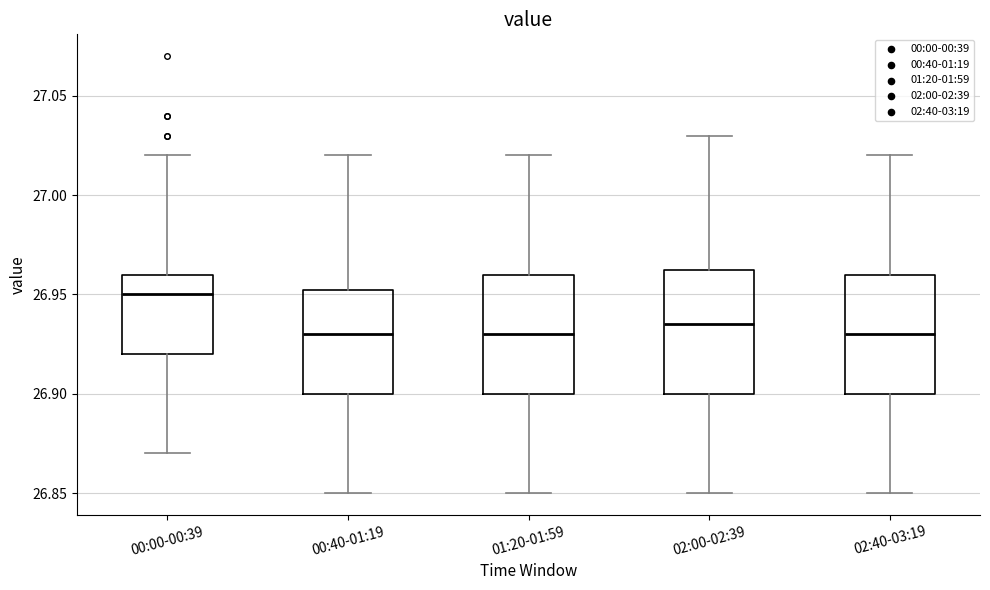

Which box's median line is the highest?

00:00-00:39